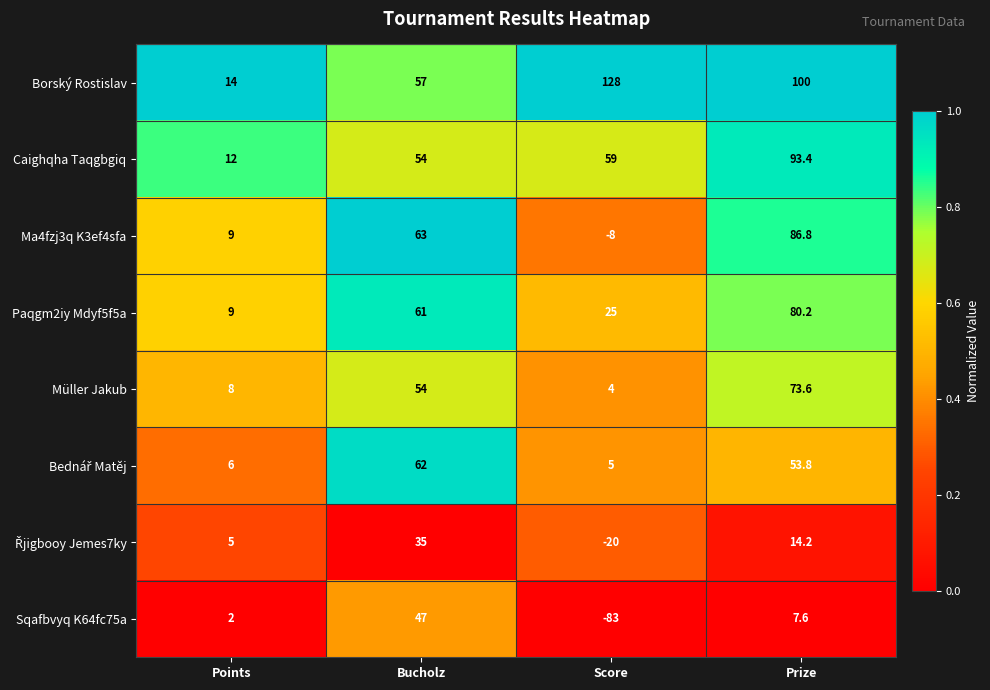

Which series has the largest range (max minus min)?

Sqafbvyq K64fc75a